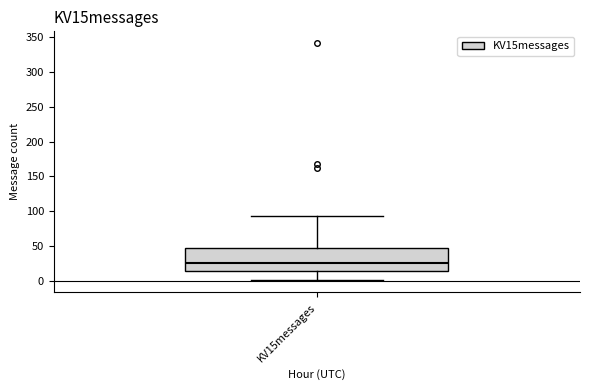

Transcribe this box plot: give where the median line is, the range the box spans, and where the two whiskers end, as read against the y-axis. The values are not printed on the chart, so give them approximately, as read against the axis.

median 25, box 15 to 50, whiskers 0 to 95